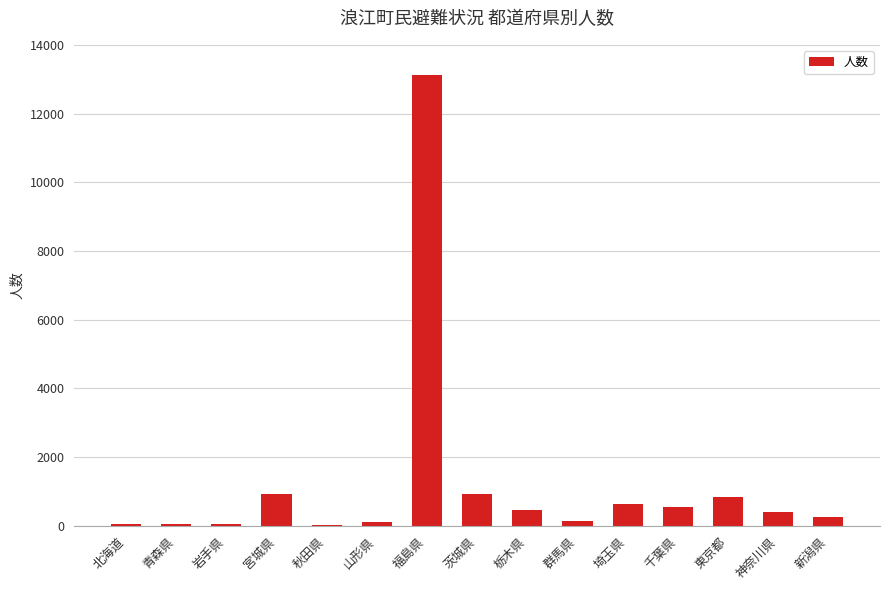

Does the chart contain stacked bars?

No